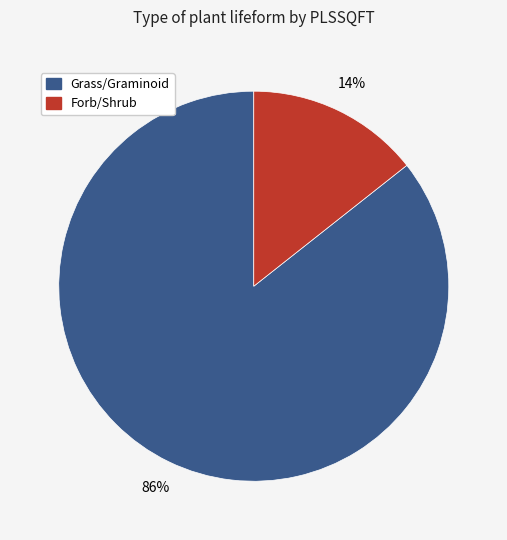

How many slices are in this pie chart?

2